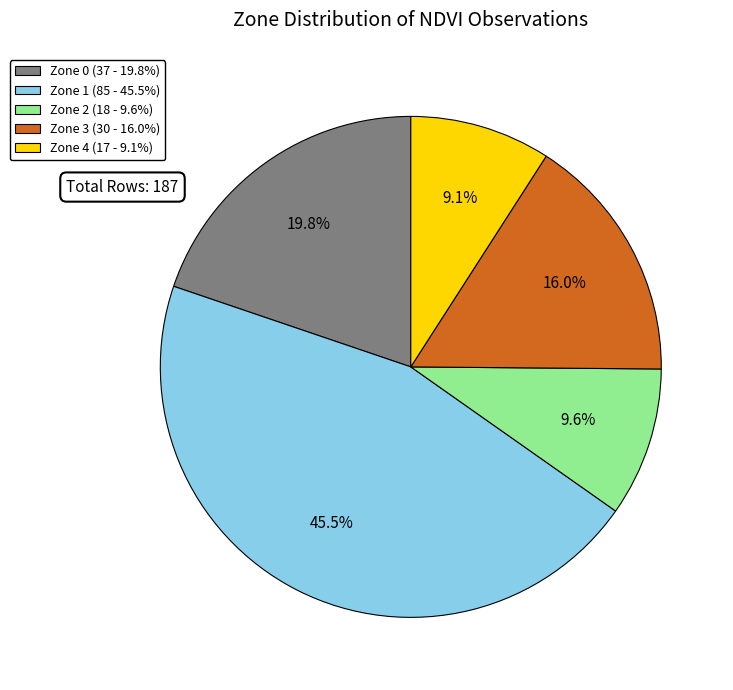

Which slice is the largest?

Zone 1